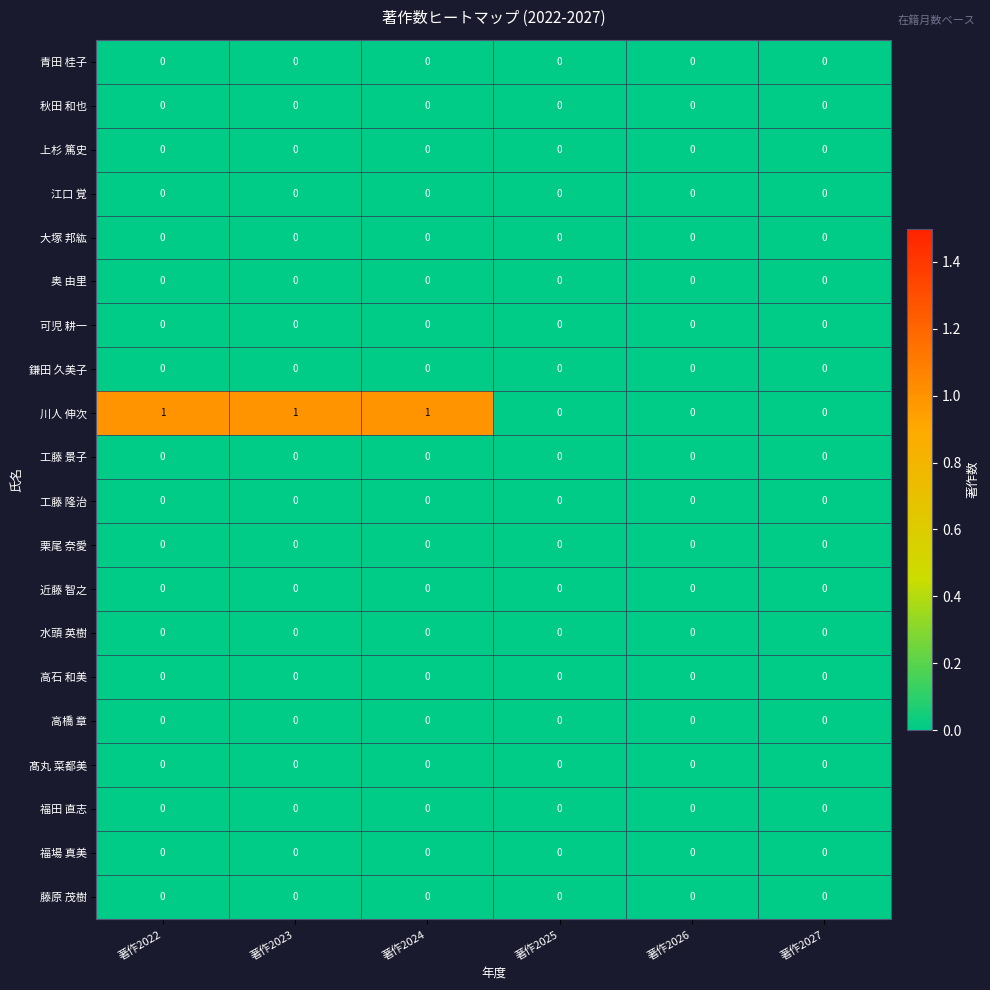

Which series has the largest total across all categories?

川人 伸次